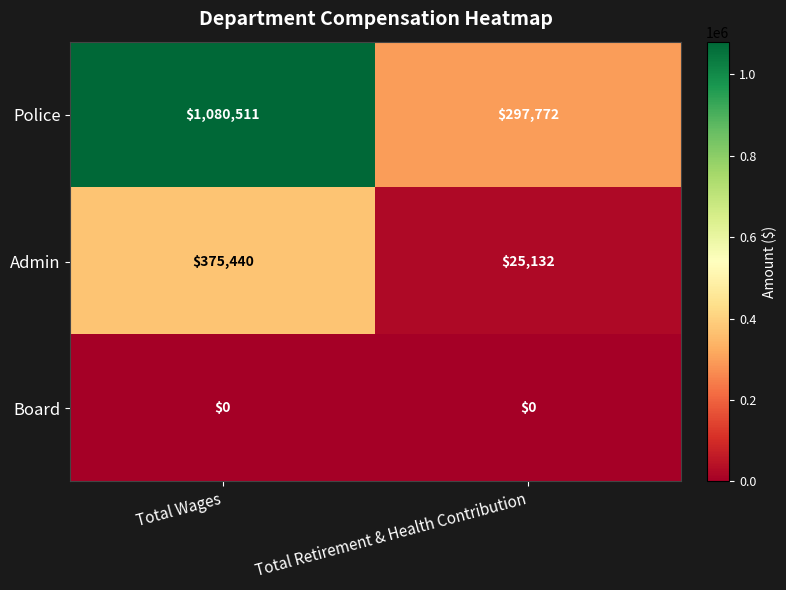

What is the total value across all series at Total Wages?

1455951